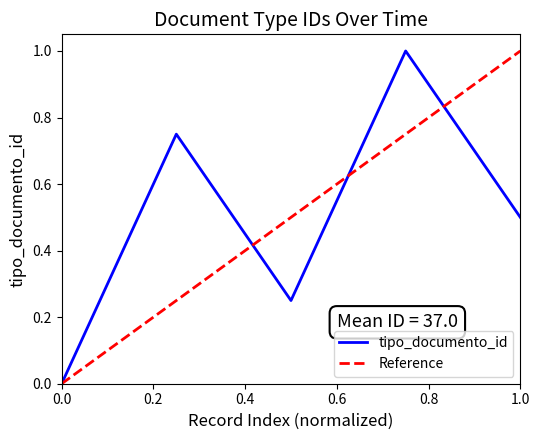

What is the difference between the second highest and second lowest values?

0.5